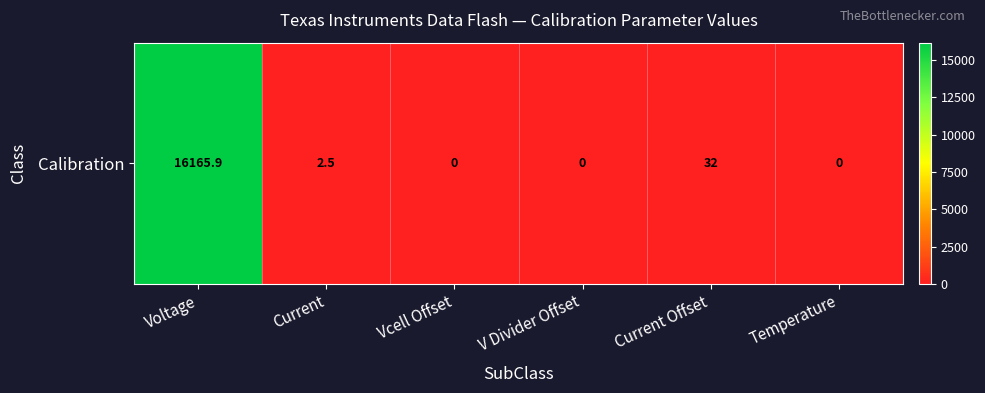

List the labels in order of value, smallest first.

Vcell Offset, V Divider Offset, Temperature, Current, Current Offset, Voltage